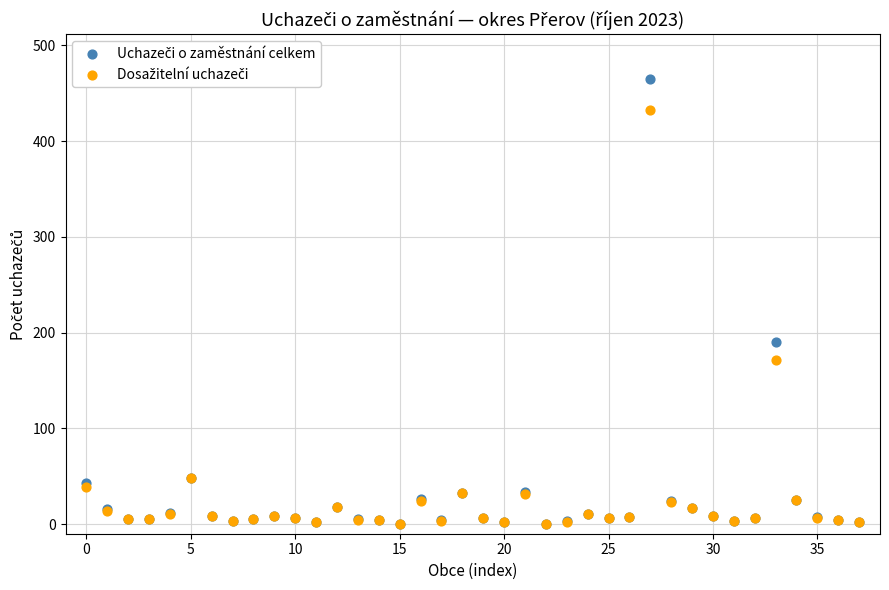

Across all series, what Y value is closest to 232?

190